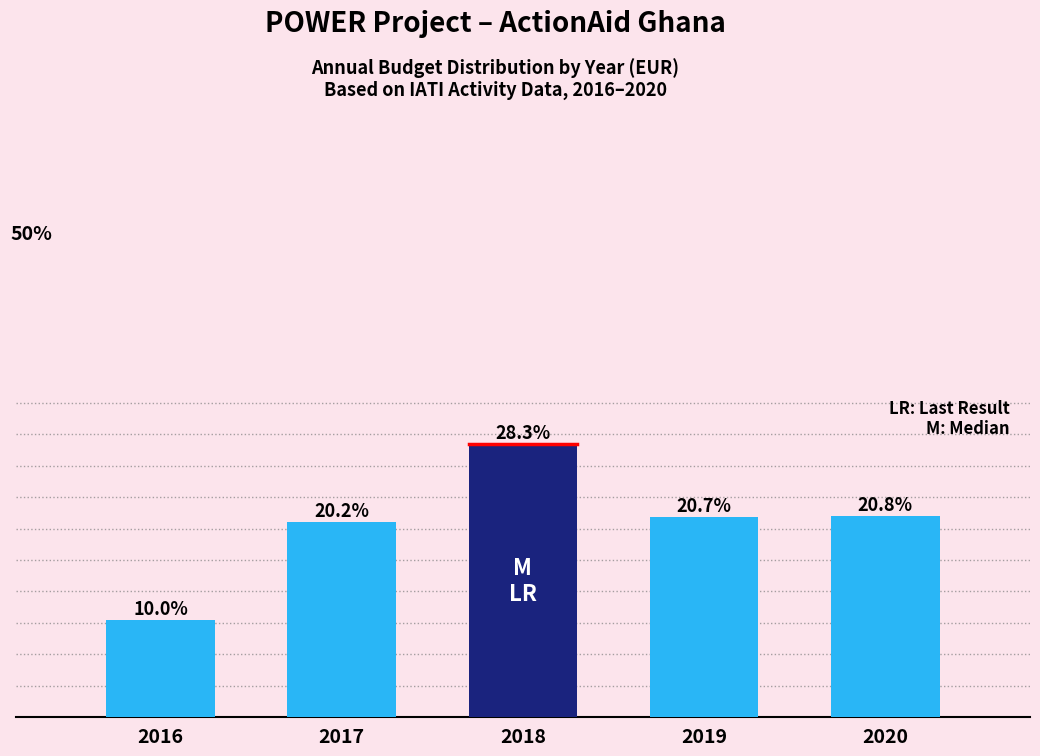

Does the chart contain any negative values?

No